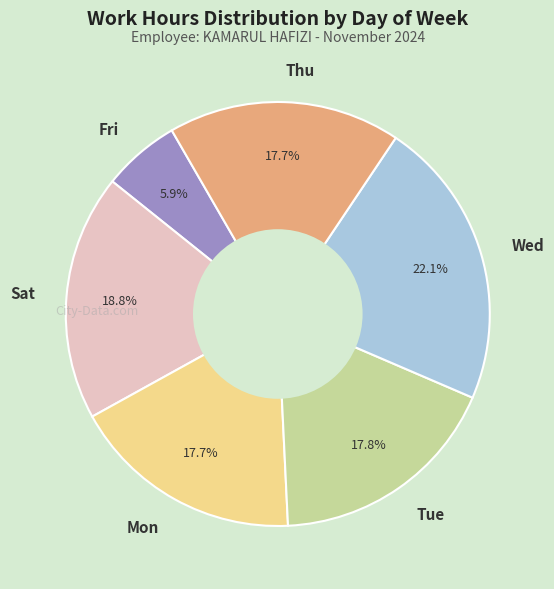

Count the number of slices in the pie.

6